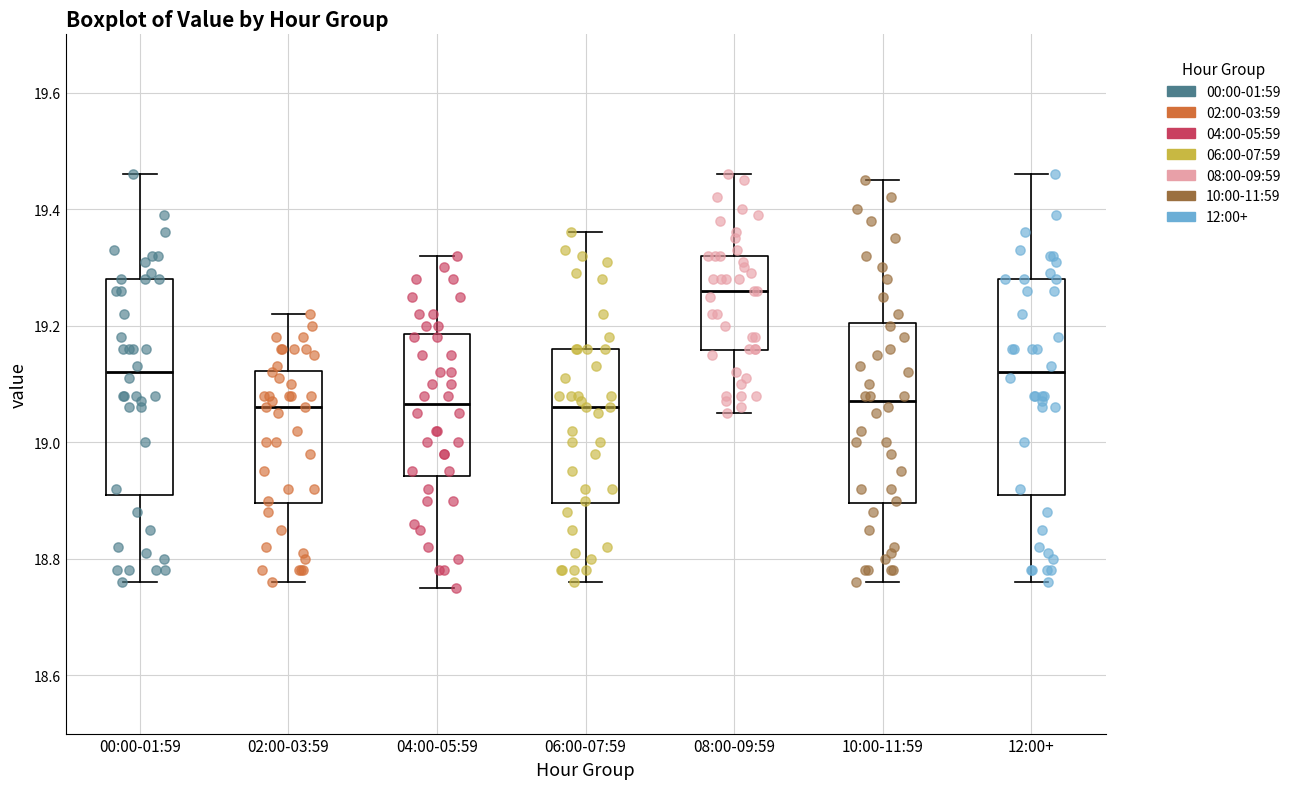

Reading left to right, read every box against the y-axis: the position of its median line, the range the box covers, and the ends of its whiskers. The values are not printed on the chart, so give them approximately, as read against the axis.

00:00-01:59: median 19.12, box 18.92 to 19.28, whiskers 18.76 to 19.46
02:00-03:59: median 19.06, box 18.90 to 19.12, whiskers 18.76 to 19.22
04:00-05:59: median 19.06, box 18.94 to 19.18, whiskers 18.76 to 19.32
06:00-07:59: median 19.06, box 18.90 to 19.16, whiskers 18.76 to 19.36
08:00-09:59: median 19.26, box 19.16 to 19.32, whiskers 19.06 to 19.46
10:00-11:59: median 19.08, box 18.90 to 19.20, whiskers 18.76 to 19.46
12:00+: median 19.12, box 18.92 to 19.28, whiskers 18.76 to 19.46